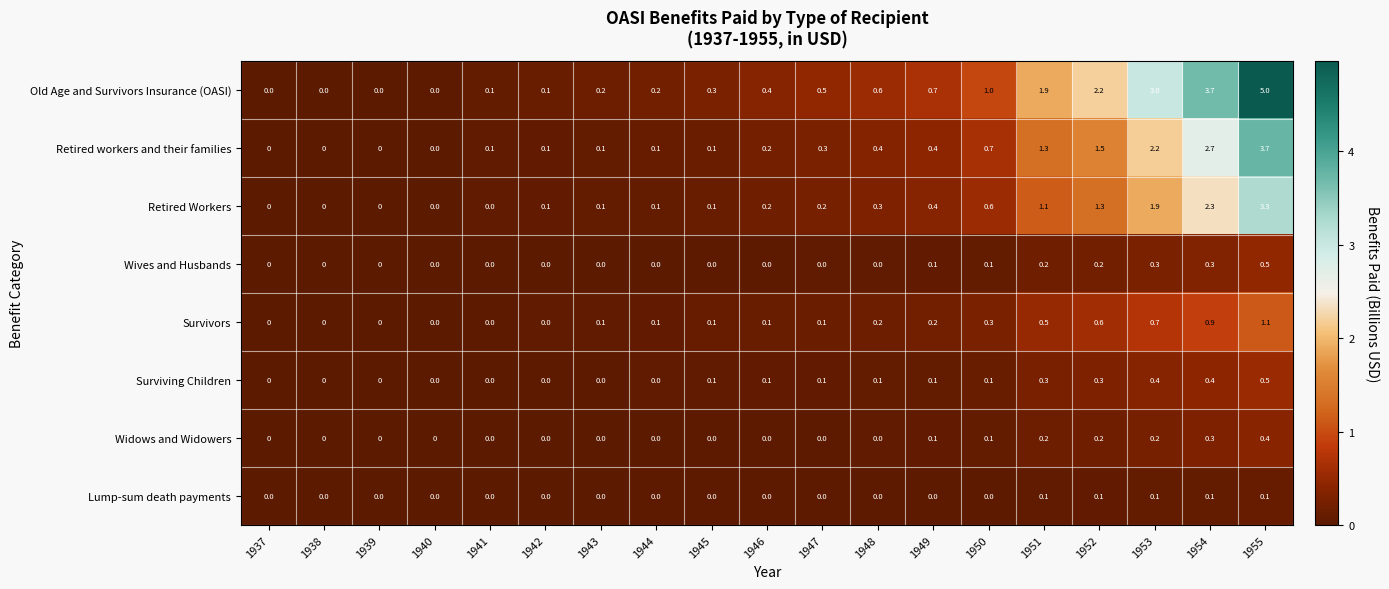

Count the Surviving Children values in the range 0 to 1.

19